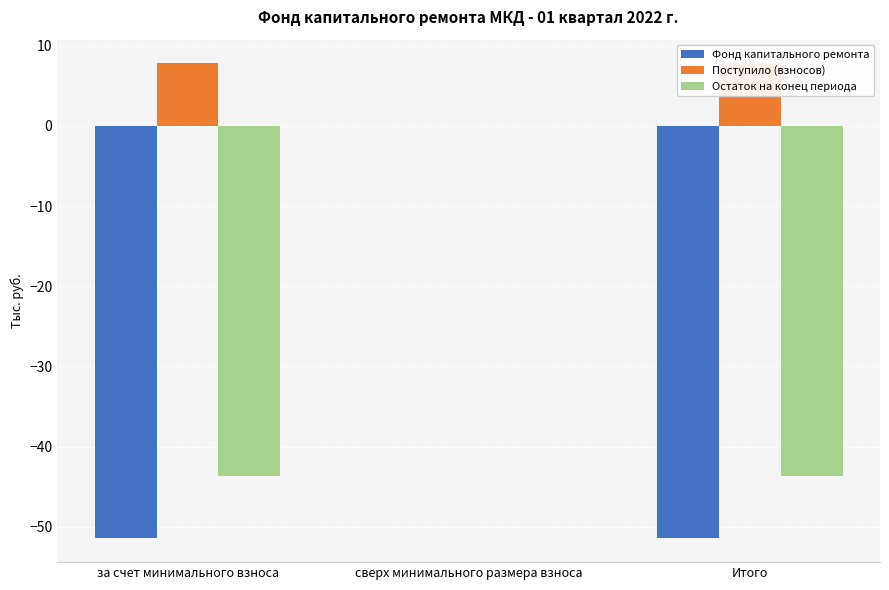

Is it true that Остаток на конец периода equals -29.8 at за счет минимального взноса?

False